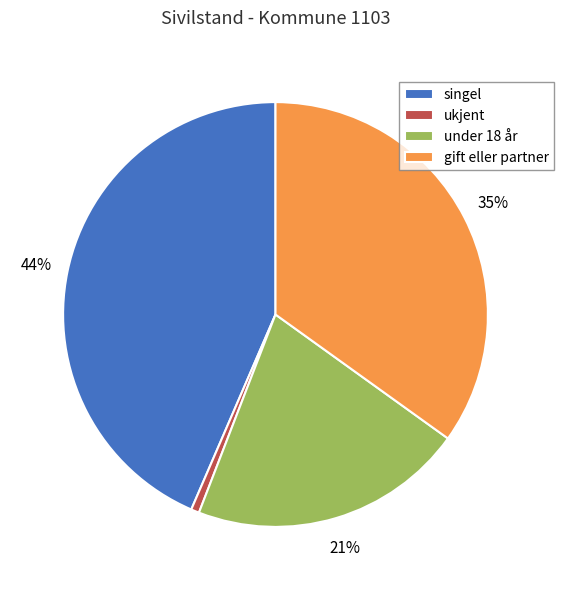

Is it true that gift eller partner is 45% of the pie?

False